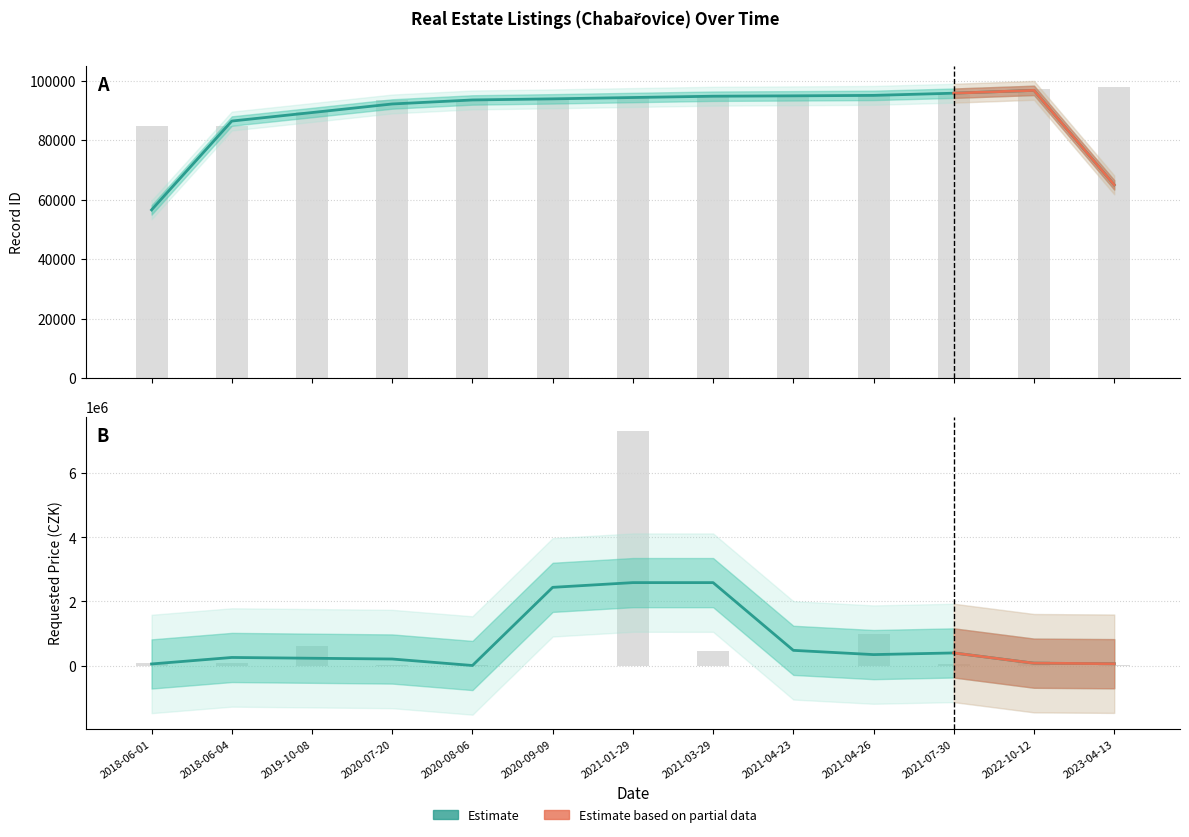

How many groups of bars are there?

13